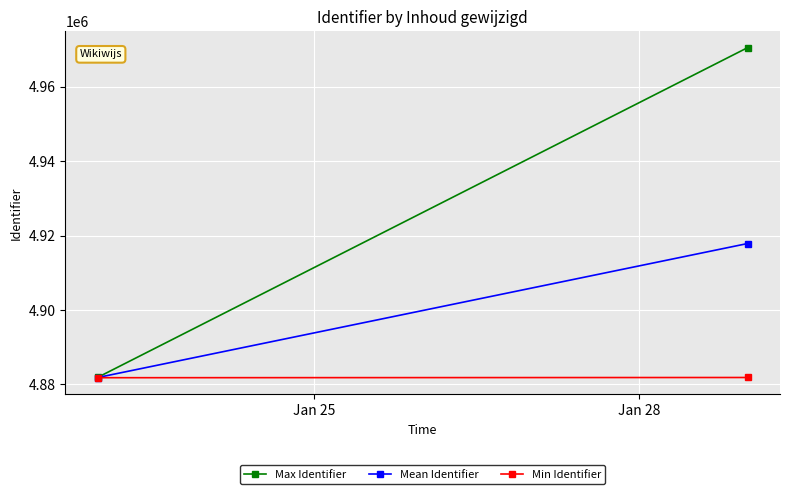

What is the maximum value shown in the chart?

4970526